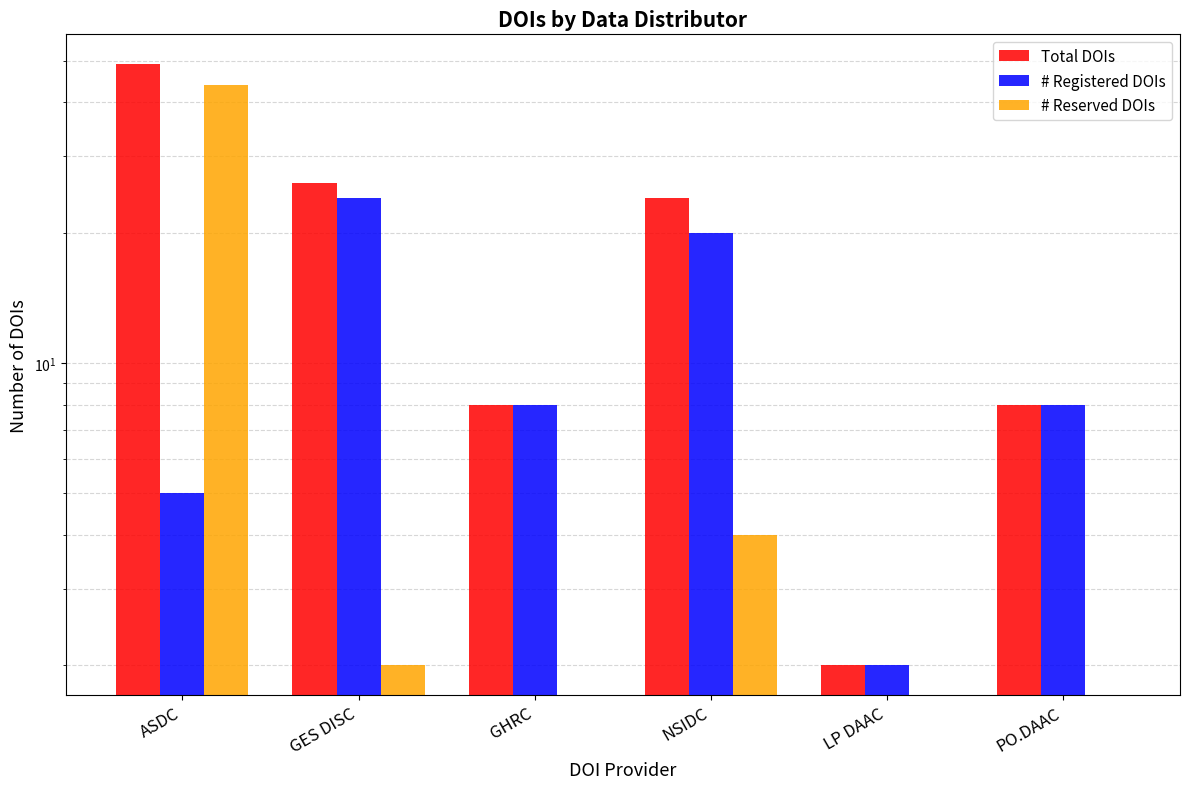

What is the label of the 6th bar from the left?

PO.DAAC